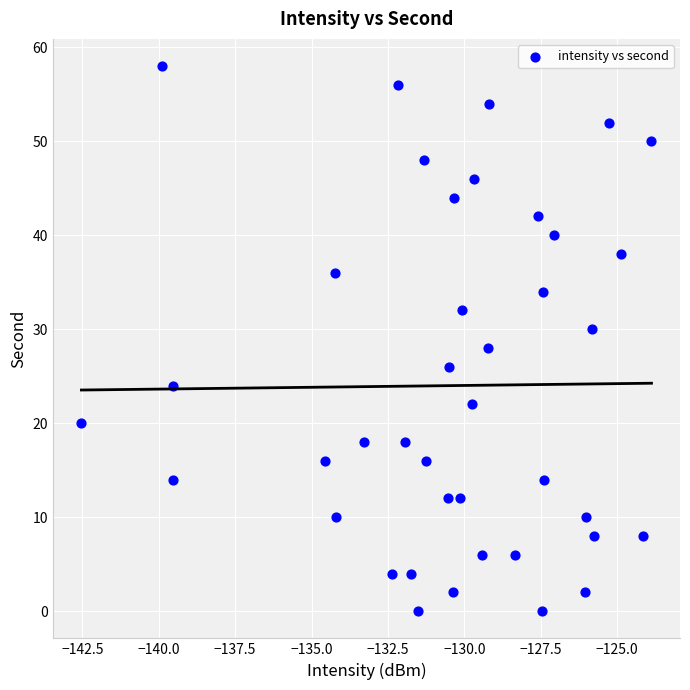

What is the range of Y values (max minus min)?

58